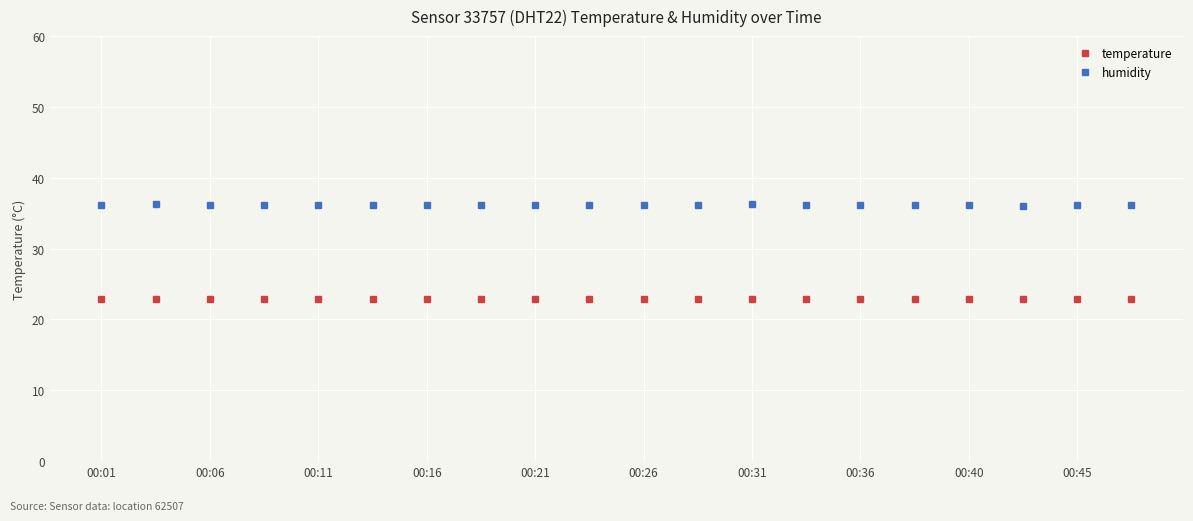

What is the minimum value shown in the chart?

22.9